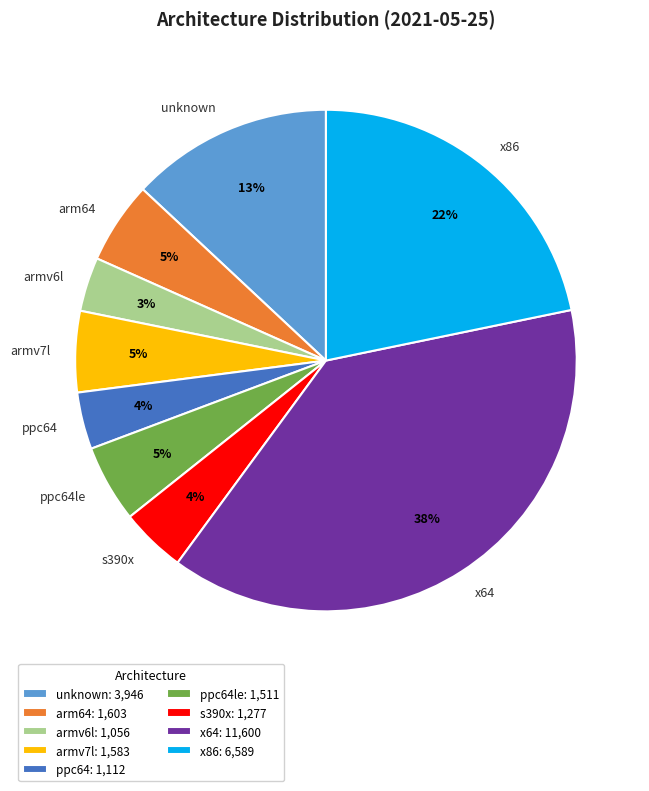

Does any single category account for the majority?

No